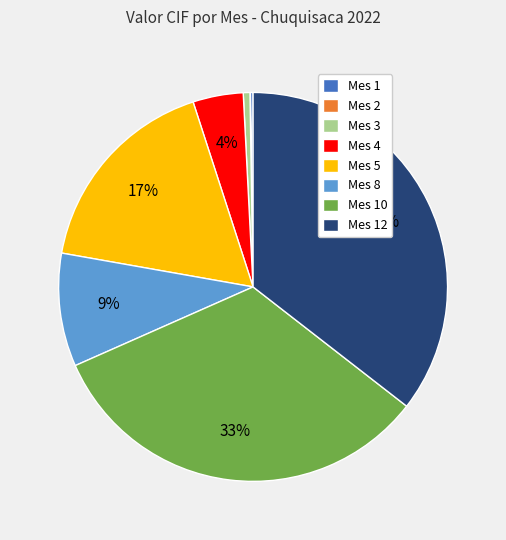

To the nearest percent, what is the average slice percentage?

12%